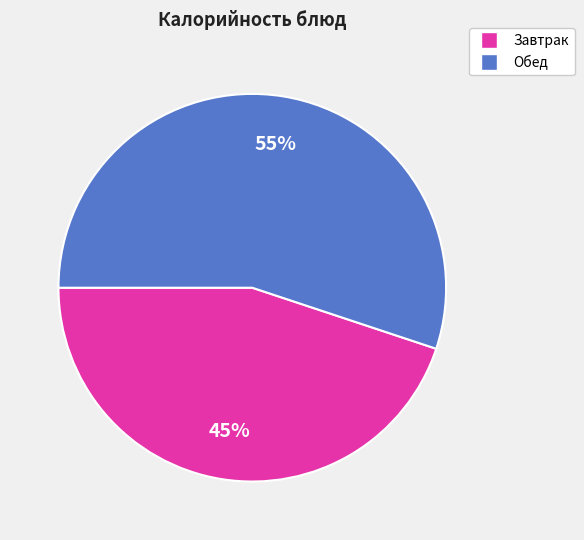

To the nearest percent, what is the average slice percentage?

50%